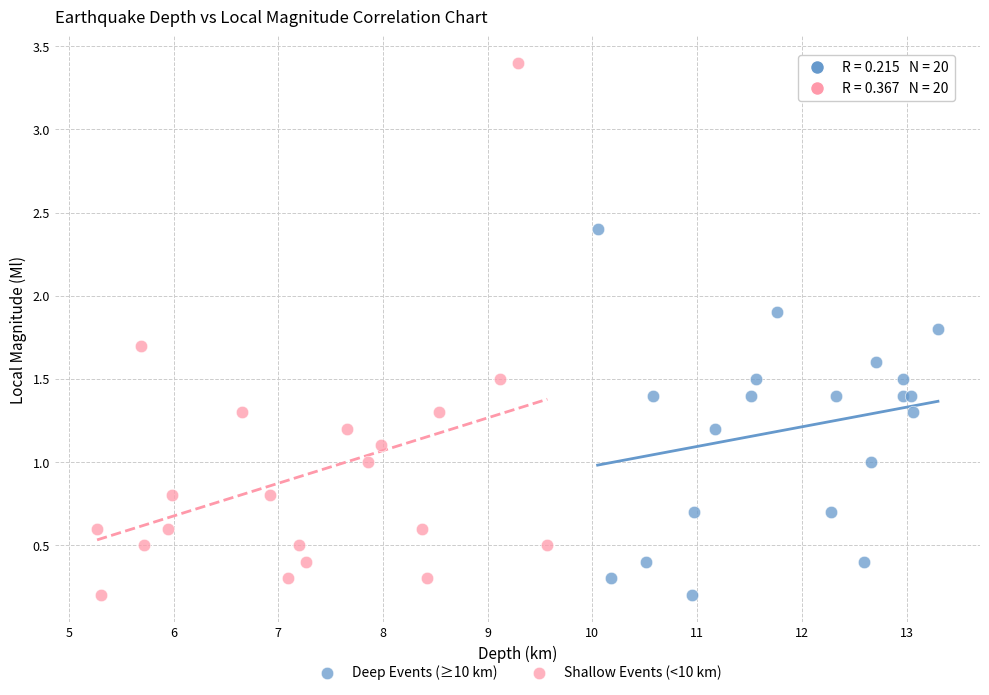

Which series has the widest spread of Y values?

Shallow Events (<10 km)